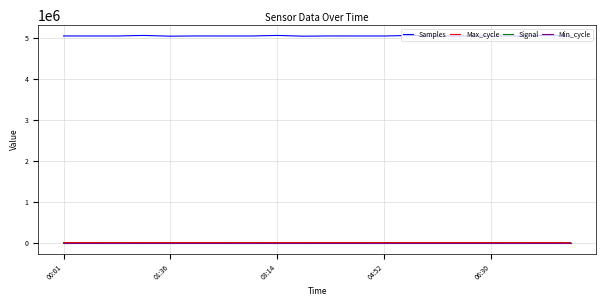

What is the highest value of the Samples series?

5059183